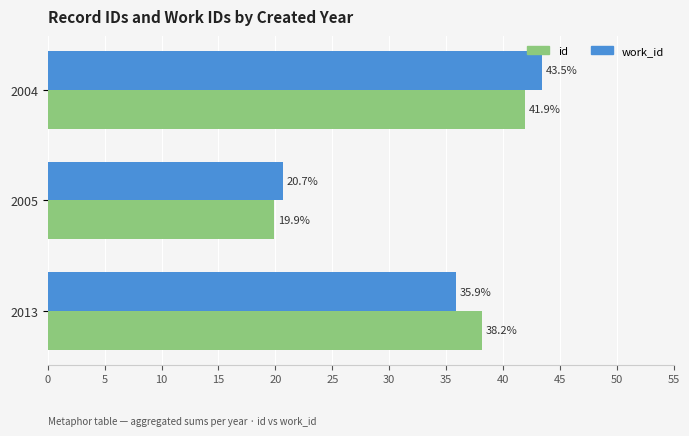

At how many categories does at least one series exceed 40?

1